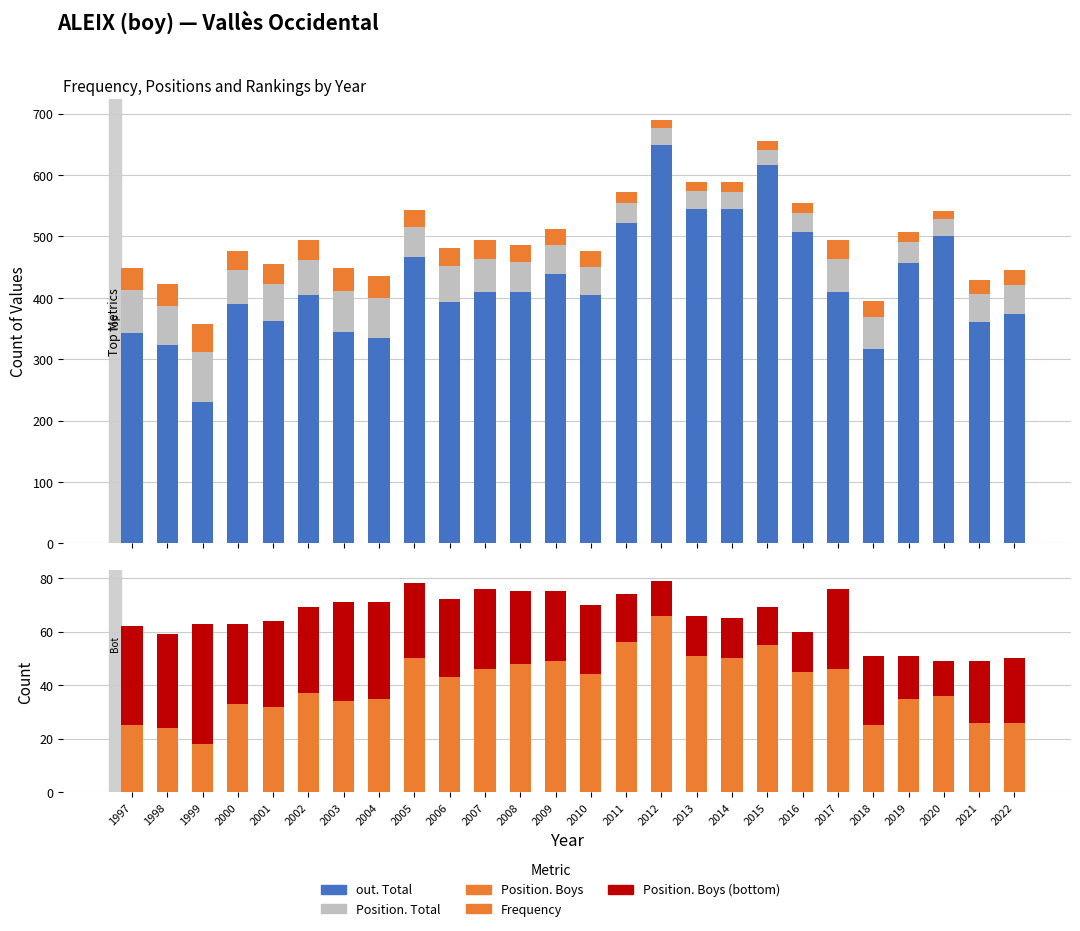

What is the difference between the maximum and minimum values in the Position. Total series?

56